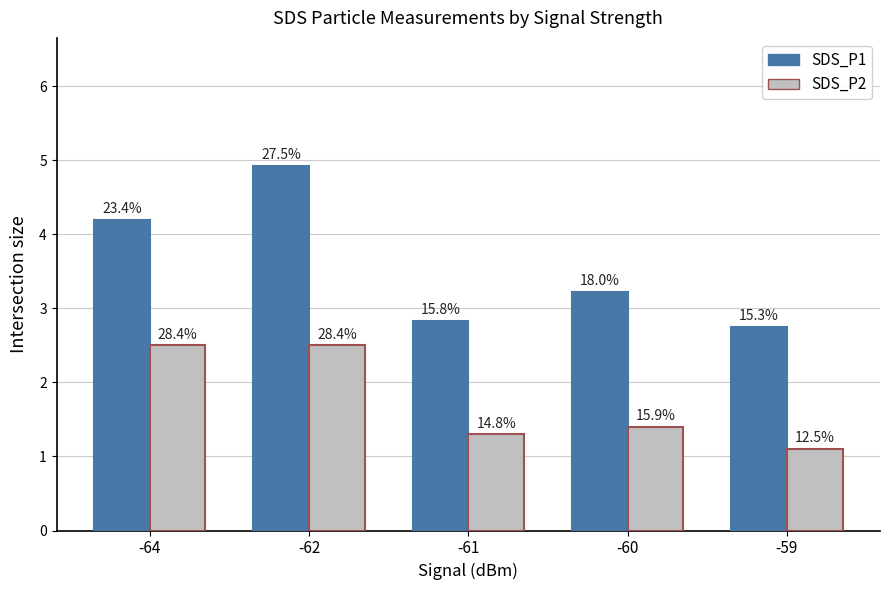

What is the value of the SDS_P1 bar at the 2nd from the left?

4.9